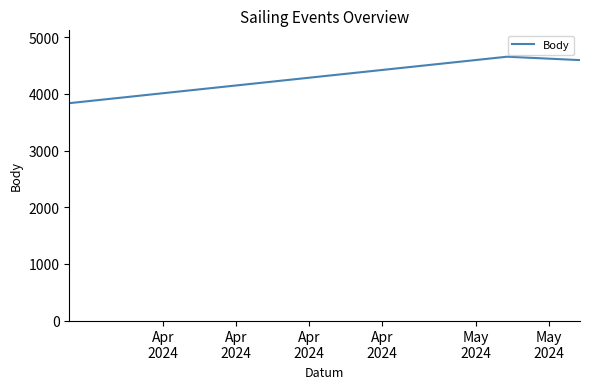

What is the difference between the maximum and minimum values?

820